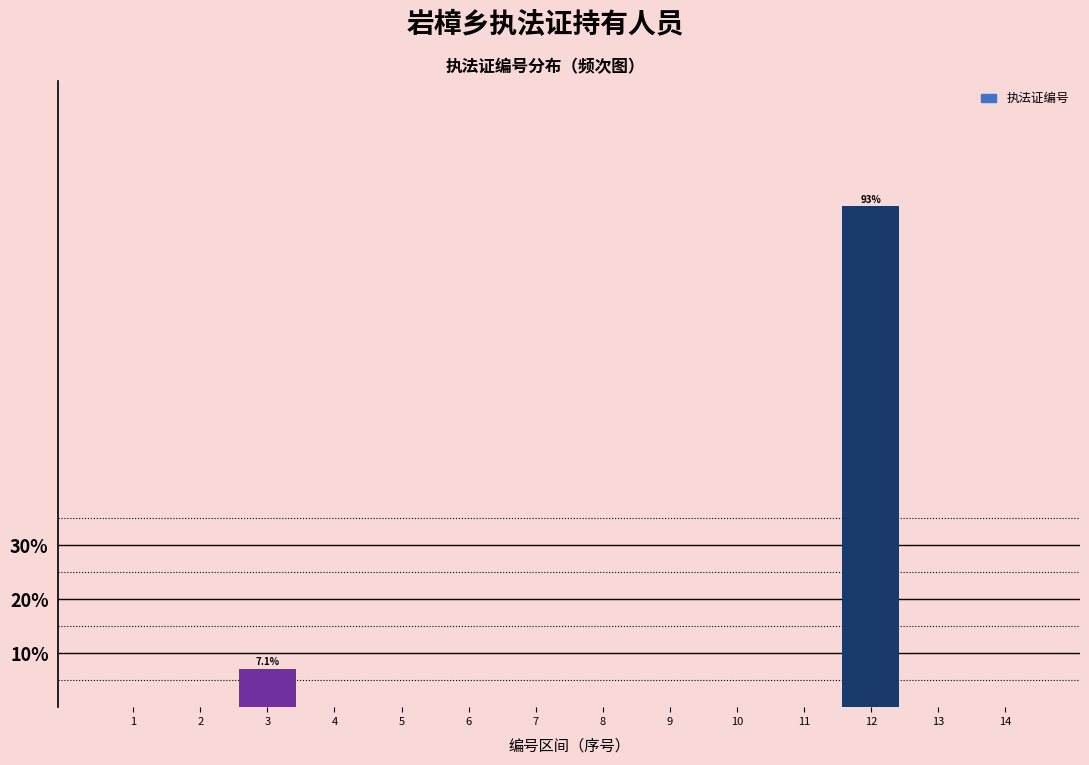

Reading right to left, transcribe all the data shown in this chart.

14=0.0	13=0.0	12=92.9	11=0.0	10=0.0	9=0.0	8=0.0	7=0.0	6=0.0	5=0.0	4=0.0	3=7.1	2=0.0	1=0.0